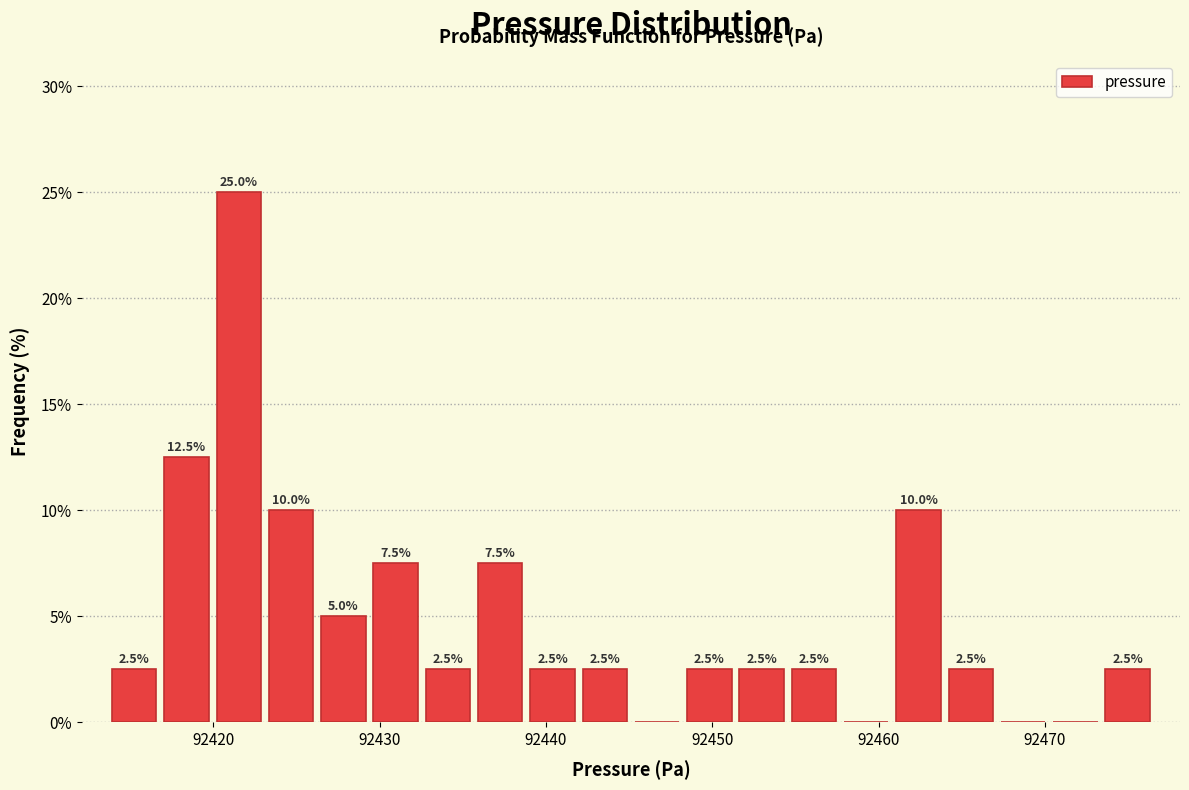

Around what value on the x-axis is the tallest bar? Give the approximate position of its centre, as read against the axis.

92422